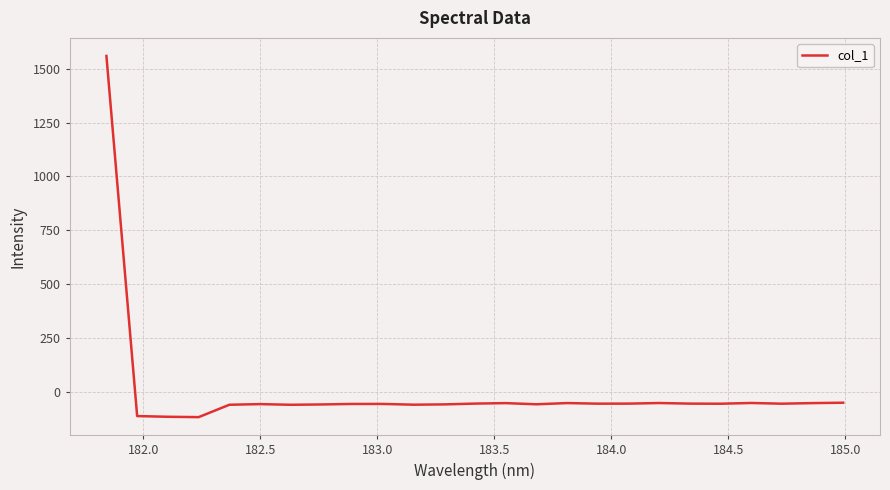

What is the smallest value displayed?

-114.8